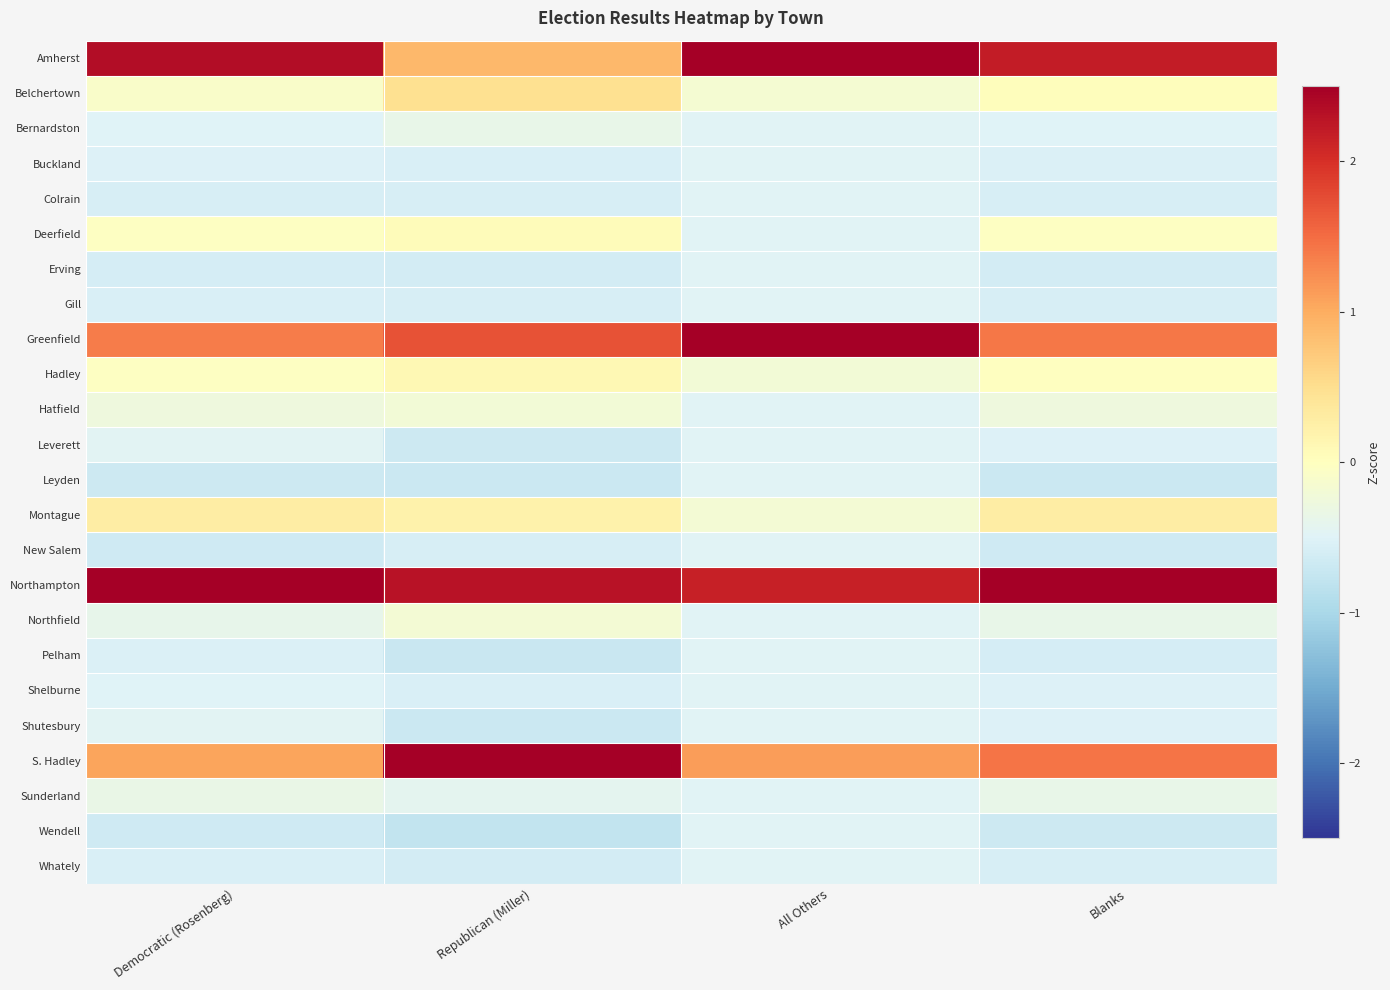

At which category is the sum across all series the highest?

Blanks